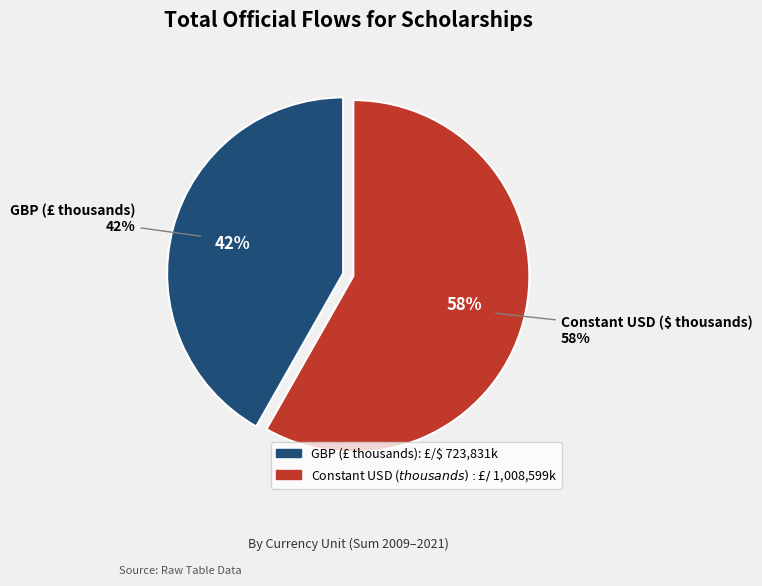

The GBP (£ thousands) slice represents 1% of the pie. True or false?

False